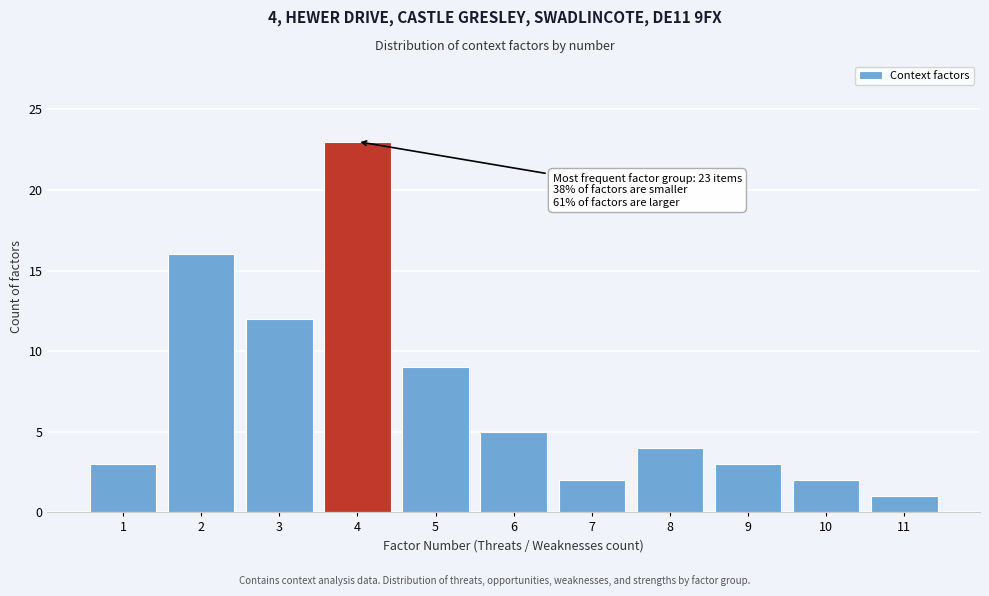

Reading left to right, what are all the values shown in this chart?

3	16	12	23	9	5	2	4	3	2	1